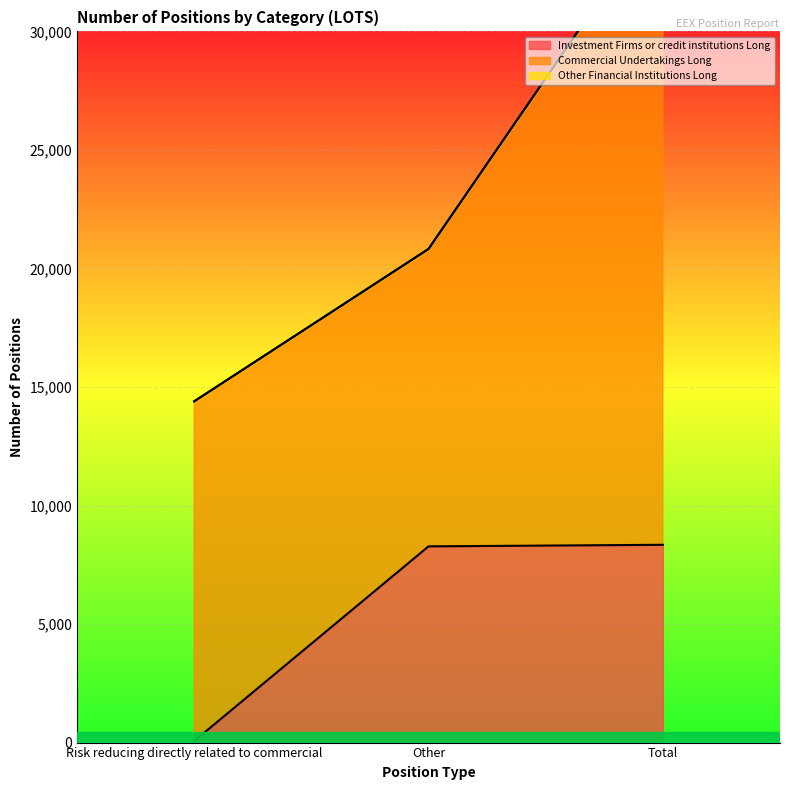

How many lines are shown in the chart?

3